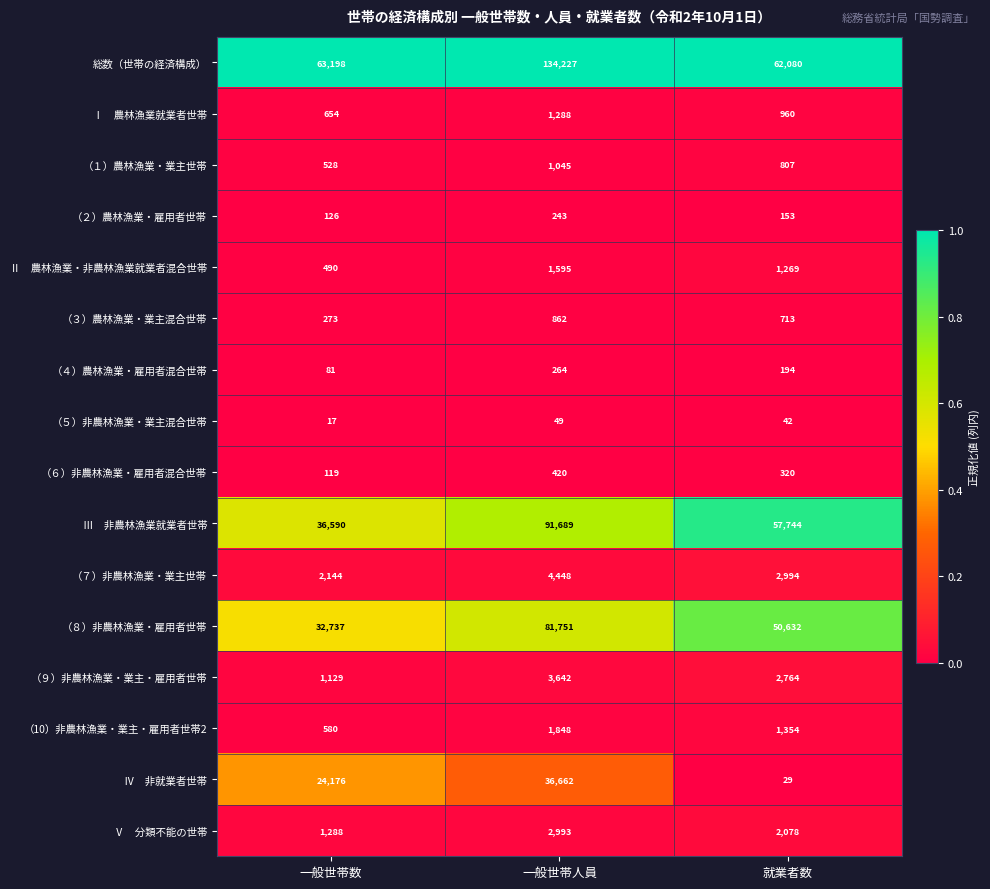

What is the total value across all series at 就業者数?

184133